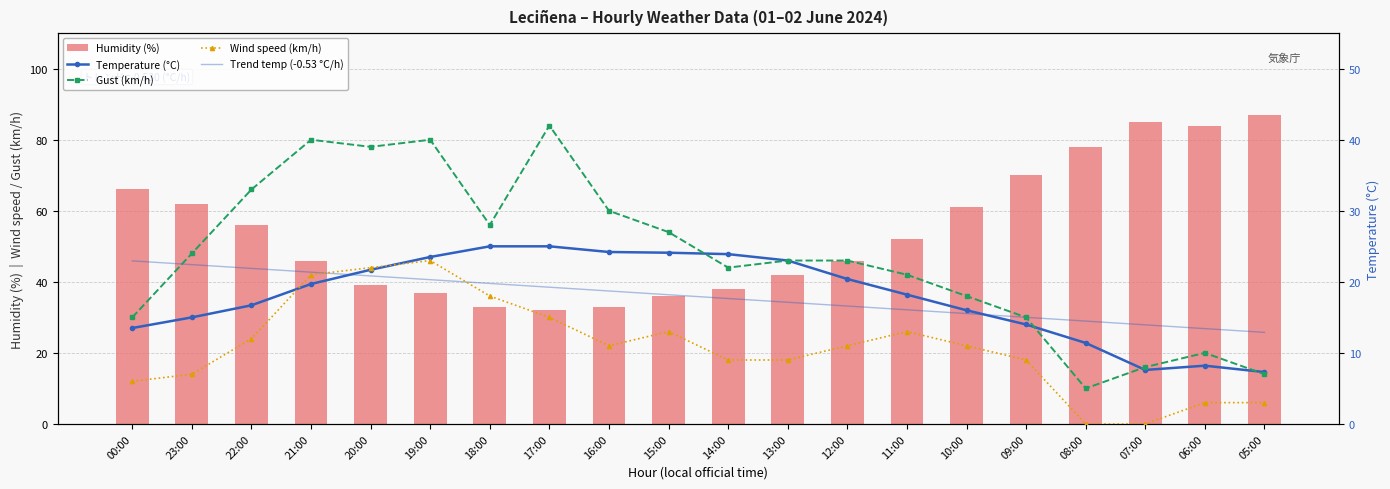

What position from the right is 09:00?

5